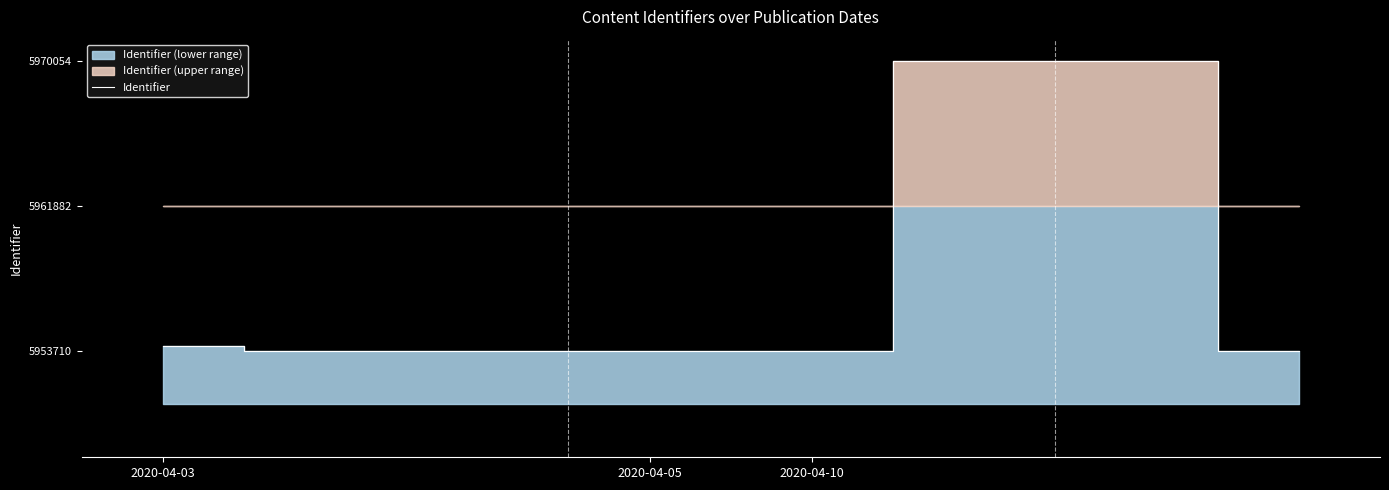

Does the chart display data point markers on the line(s)?

No